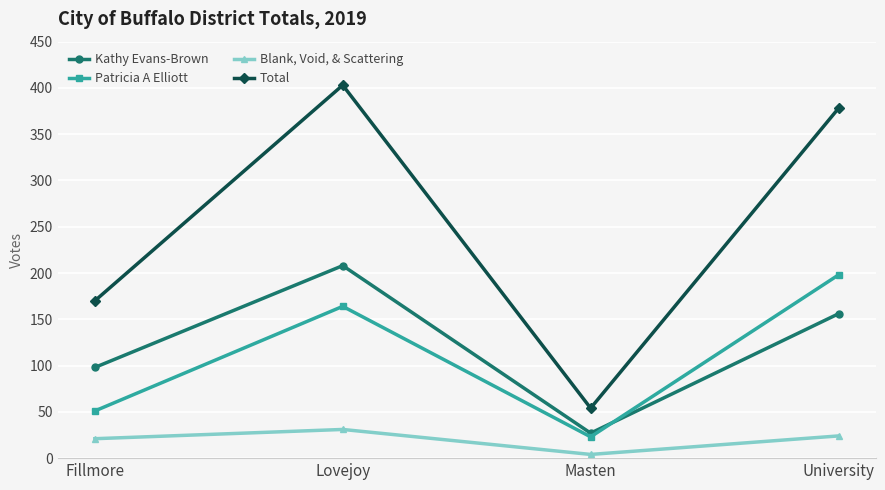

What value does the Patricia A Elliott series have at University?

198